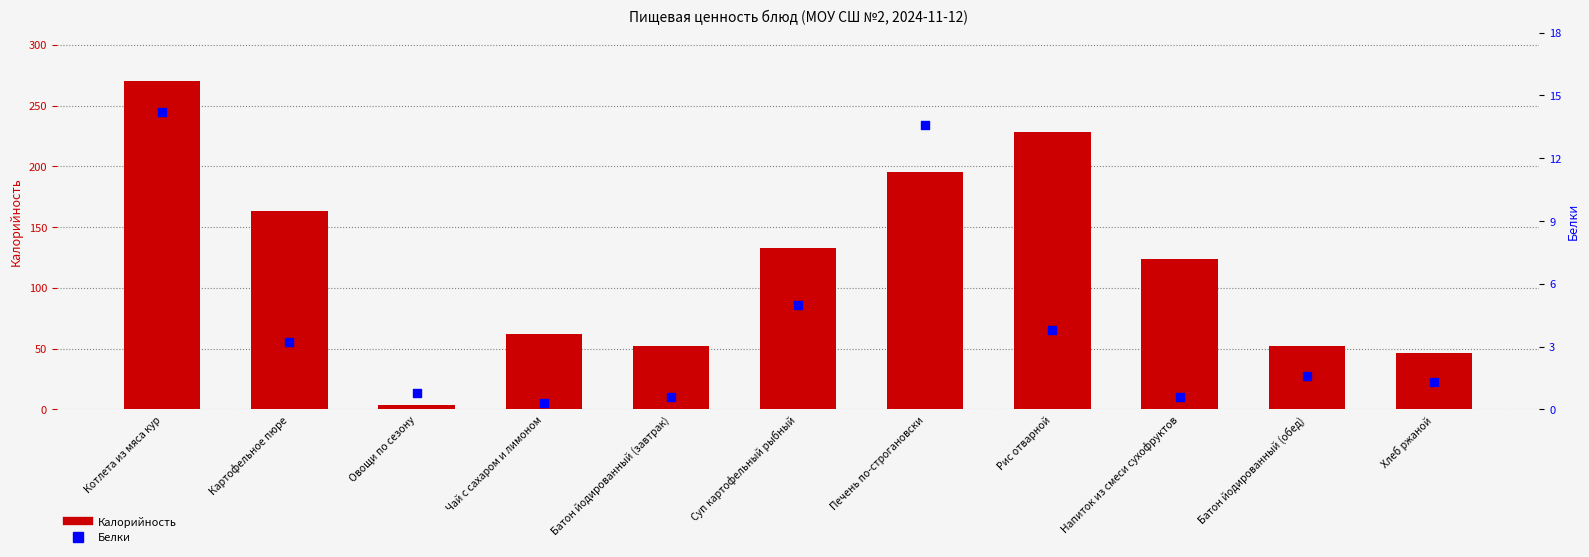

At which category is the sum across all series the highest?

Котлета из мяса кур